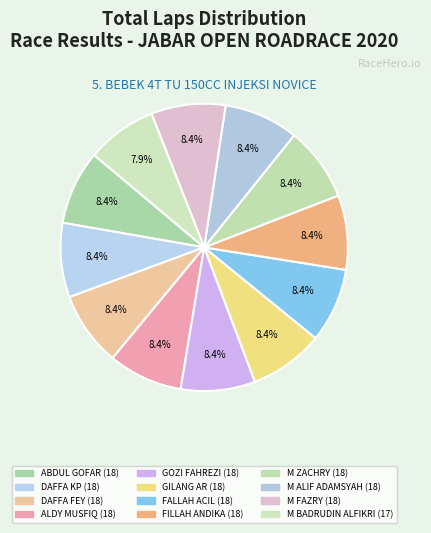

Which category has the smallest portion of the pie?

M BADRUDIN ALFIKRI